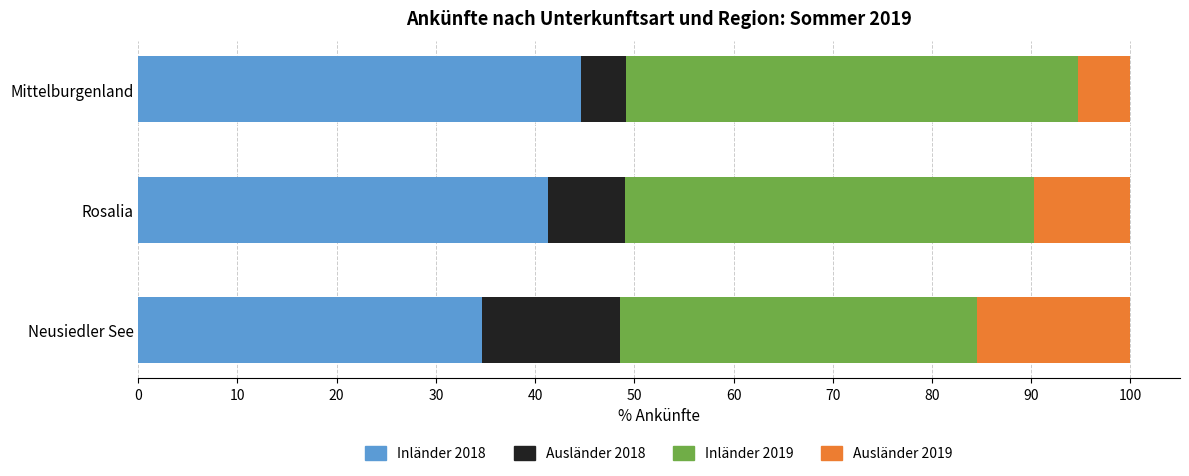

True or false: Inländer 2018 has a value of 22.9 at Rosalia.

False